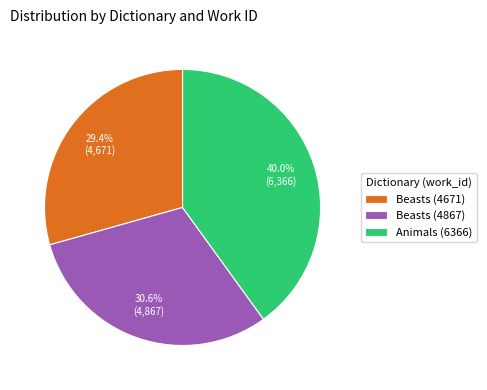

To the nearest percent, what percentage of the pie is Beasts (4671)?

29%